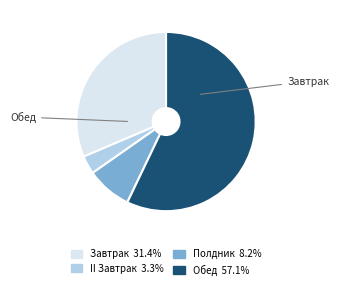

Which slice is the smallest?

II Завтрак